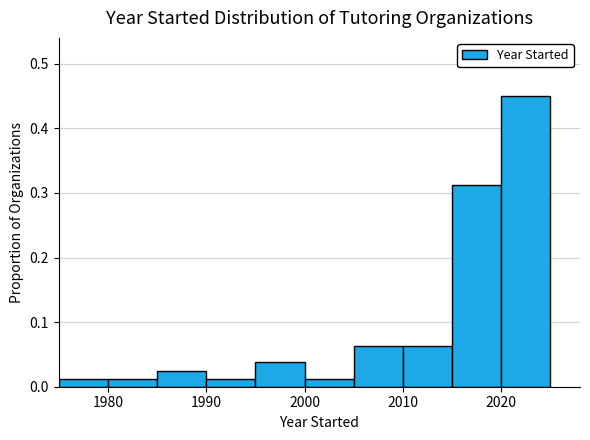

Which range on the x-axis has the tallest bar?

2020 to 2025